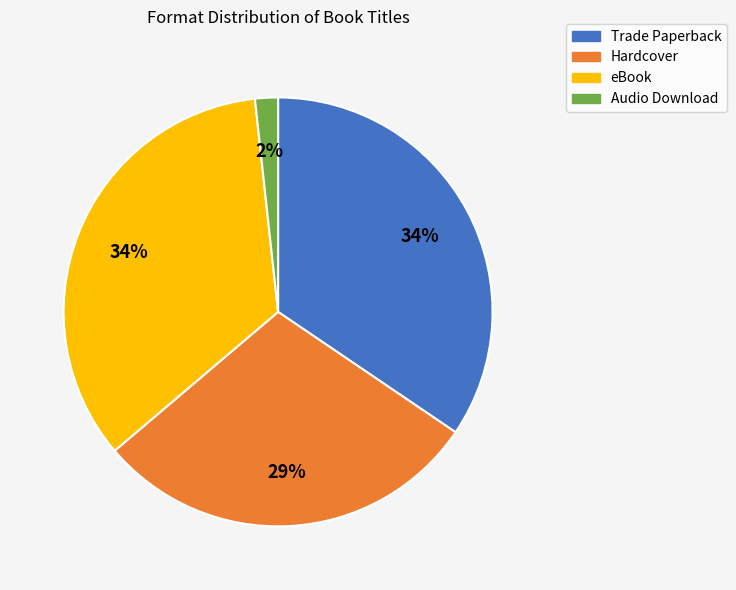

Is there any slice that represents more than half of the pie?

No